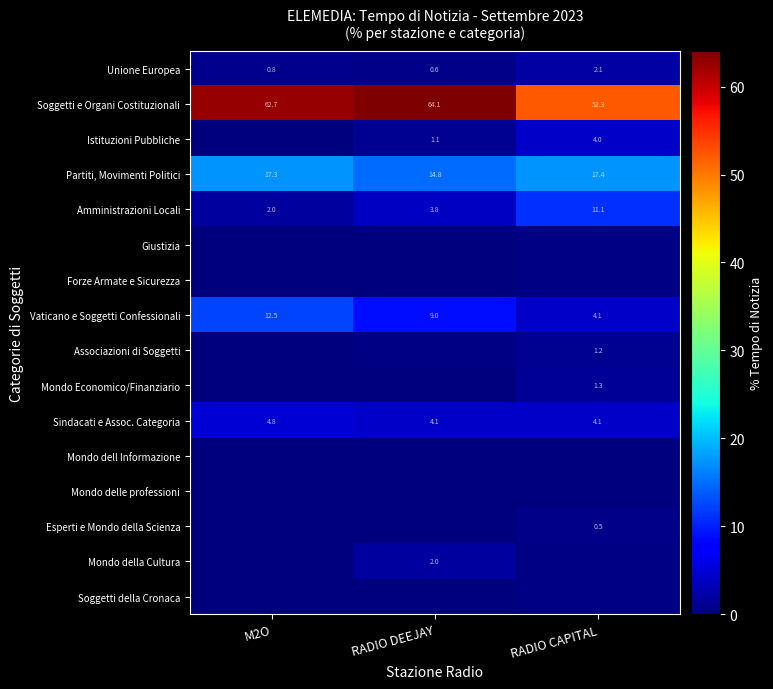

At which label does Vaticano e Soggetti Confessionali reach its minimum?

RADIO CAPITAL